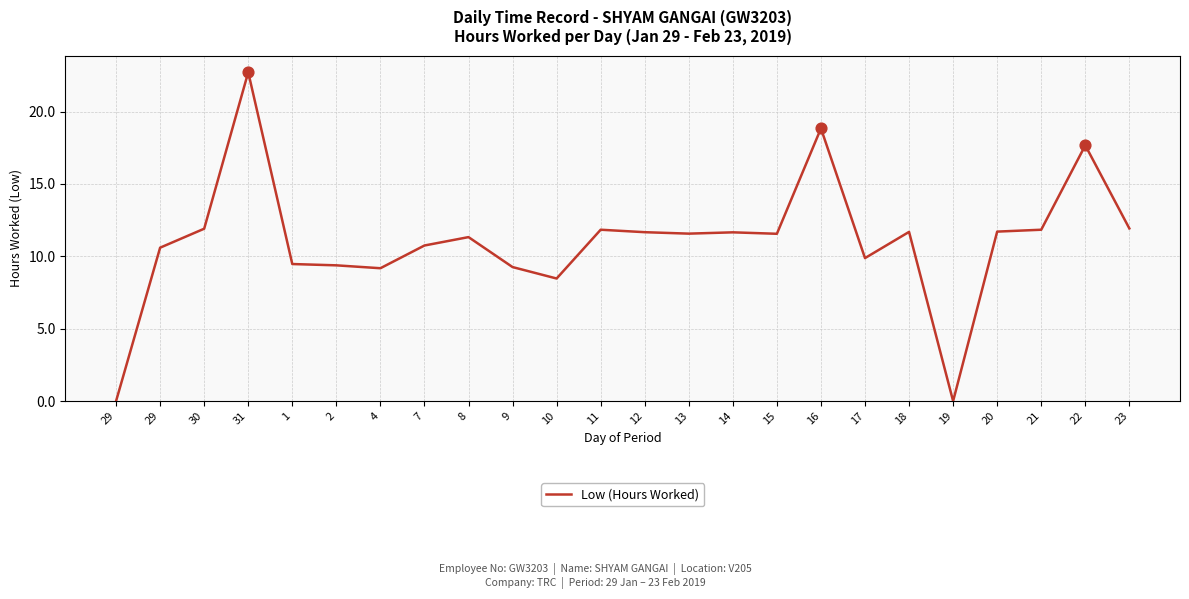

Which has a higher value, 23 or 13?

23